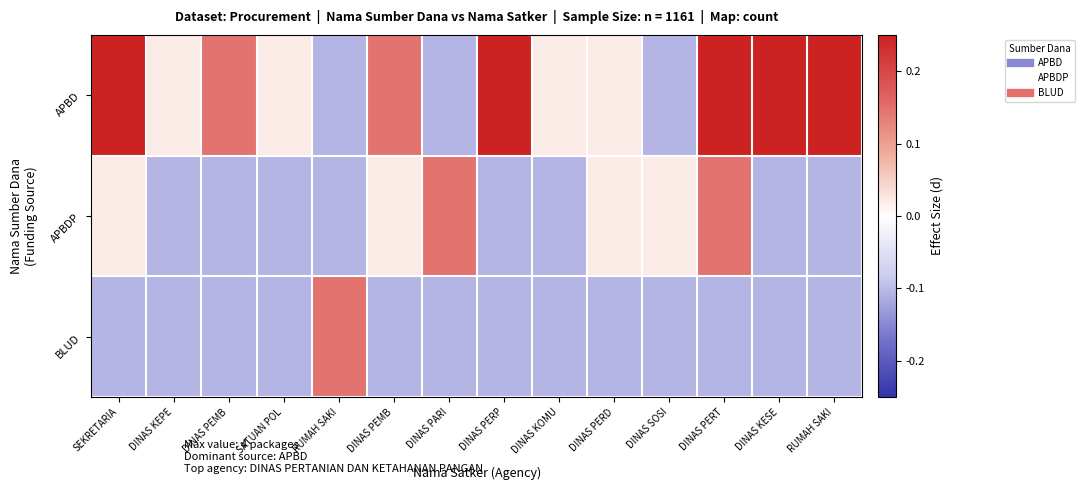

Rank the series by their maximum value, from lowest to highest.

APBDP, BLUD, APBD